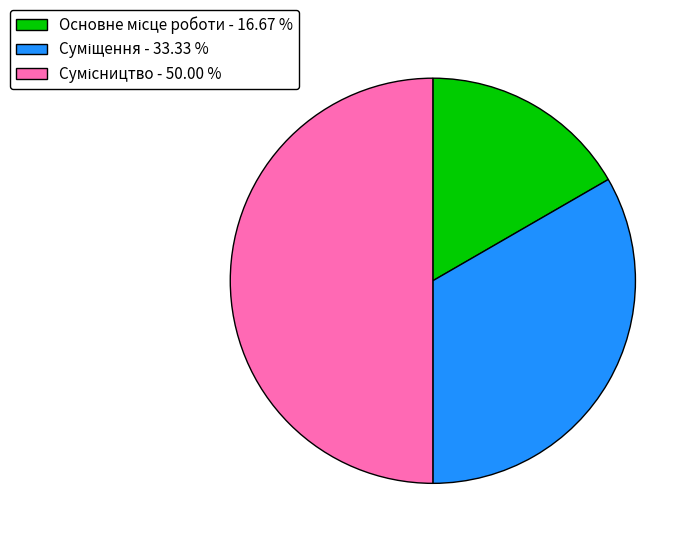

Count the number of slices in the pie.

3